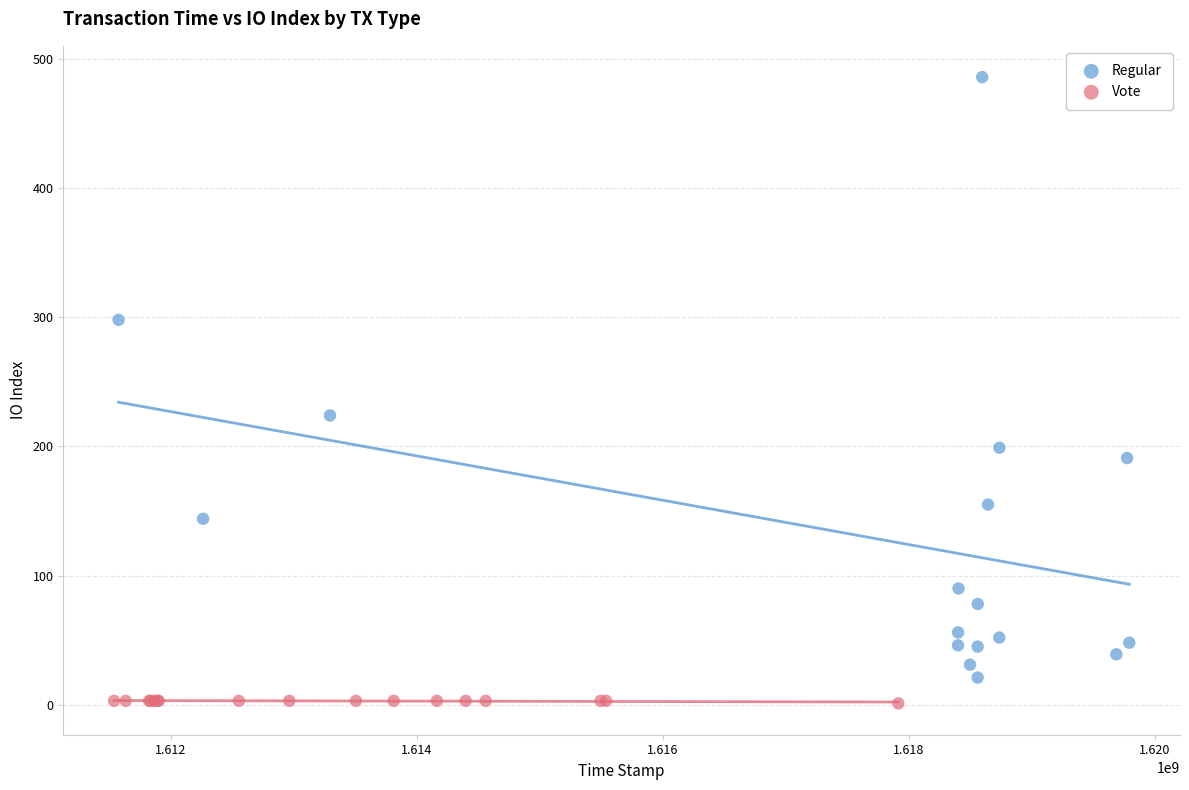

Which series has the largest Y range (max minus min)?

Regular